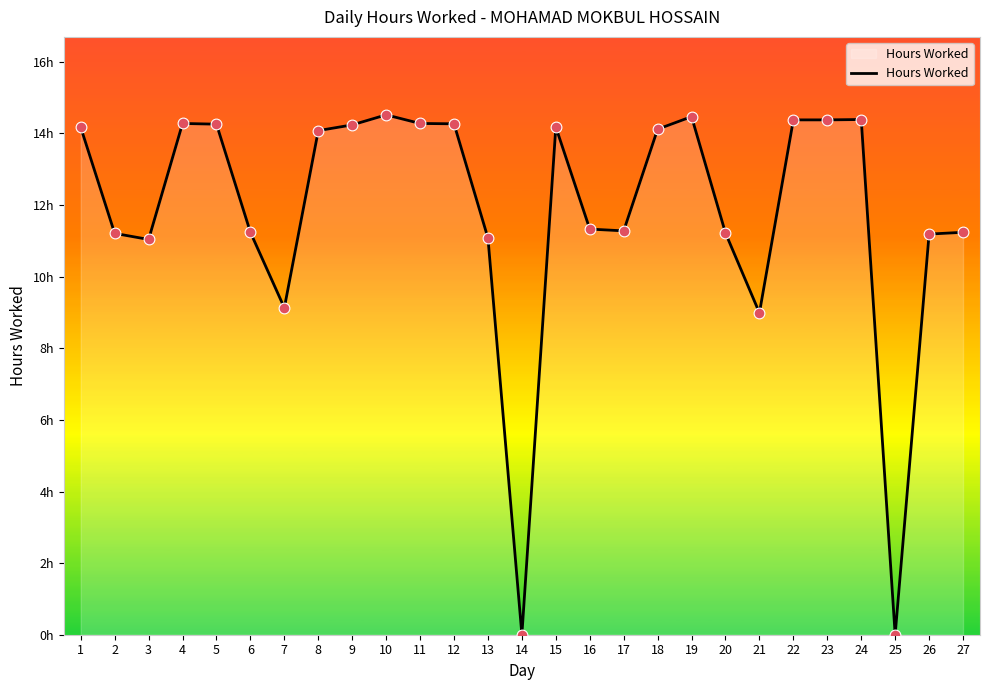

Between 22 and 6, which is larger?

22